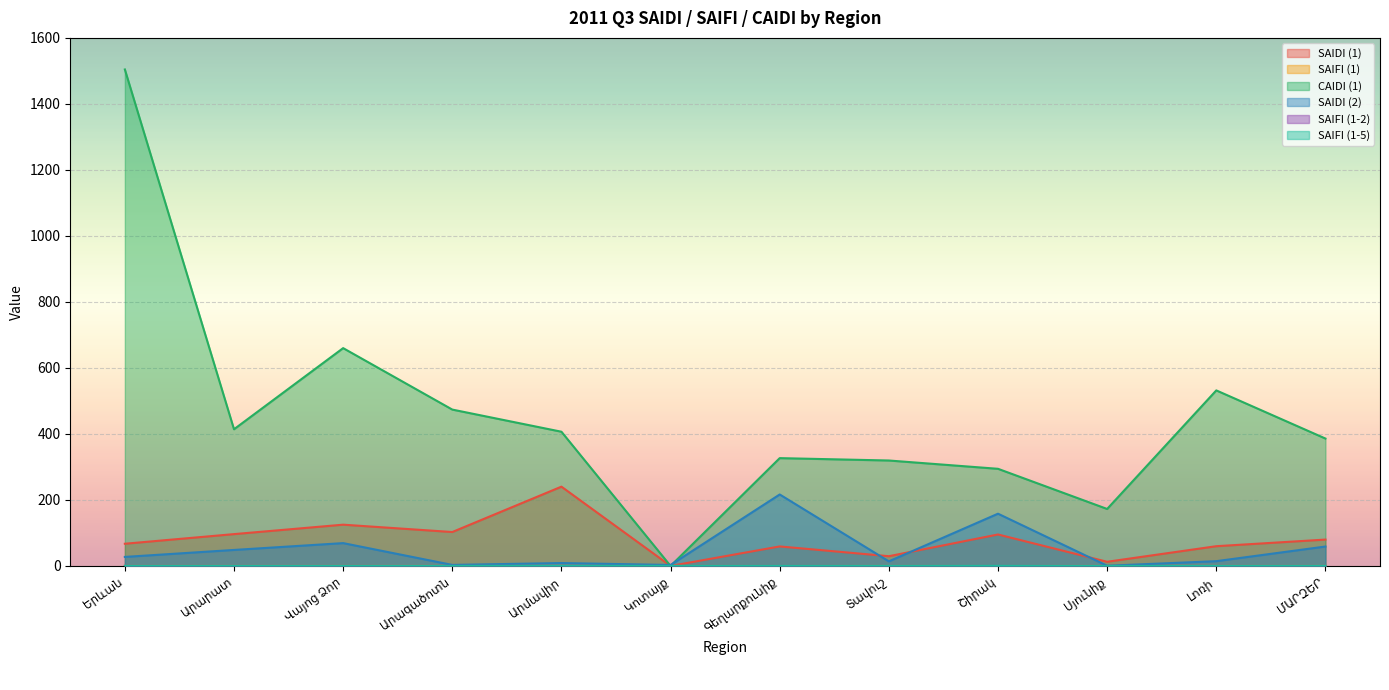

Is it true that SAIDI (1) equals 157.9 at Արարատ?

False